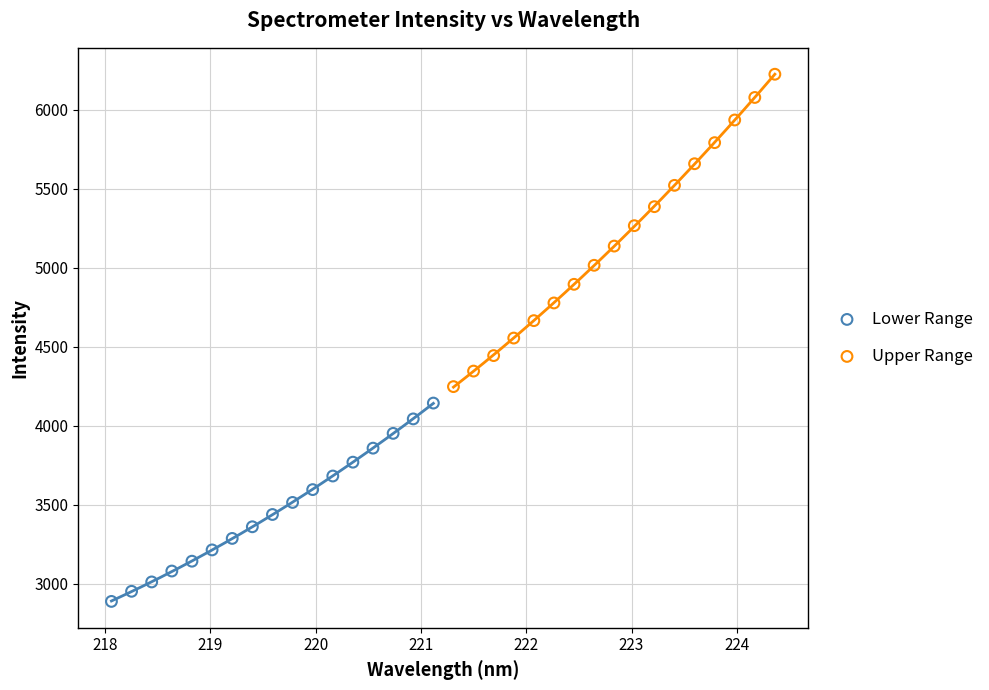

Which series reaches the maximum Y coordinate?

Upper Range